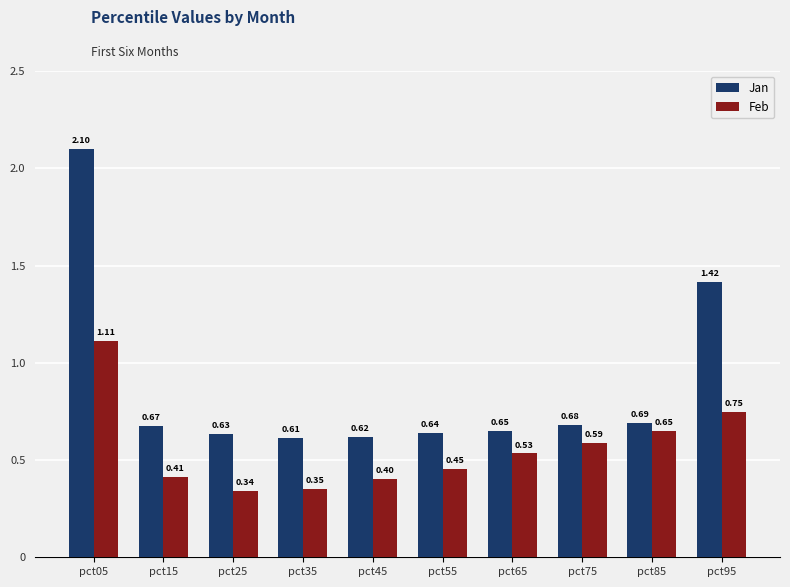

Which series has the widest spread of values?

Jan